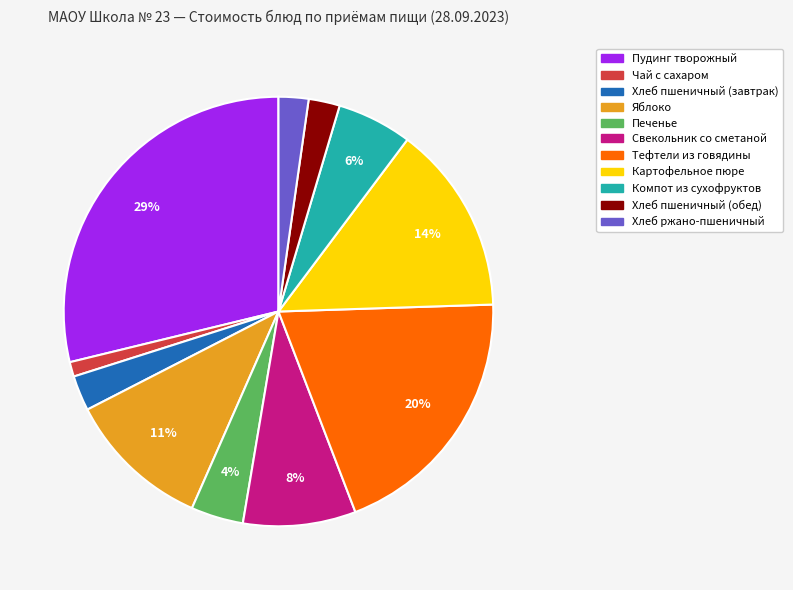

Which has a higher value, Компот из сухофруктов or Печенье?

Компот из сухофруктов